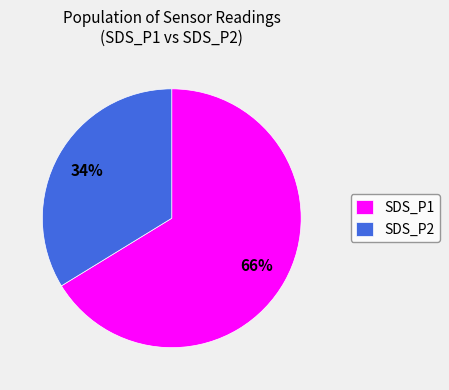

What is the ratio of the value at SDS_P2 to the value at SDS_P1?

0.5